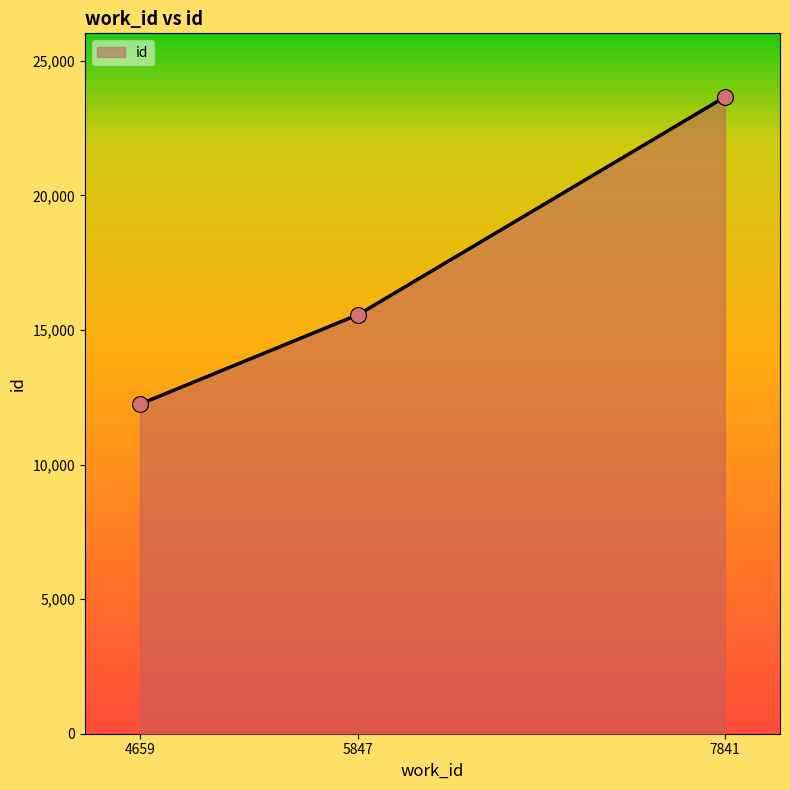

What is the change in value from 4659 to 5847?

+3327